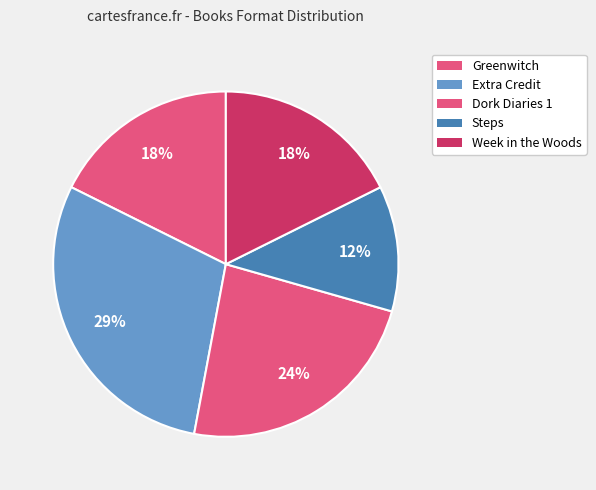

What is the smallest slice in the pie chart?

Steps